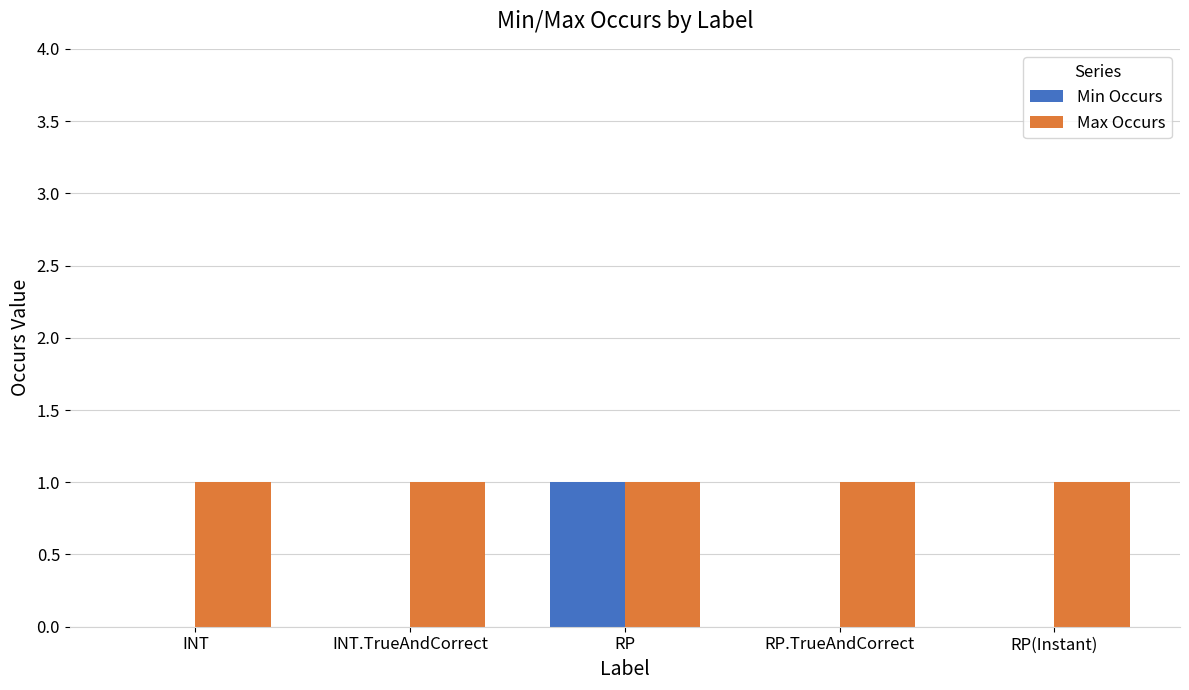

The value of Min Occurs at RP is 1. True or false?

True